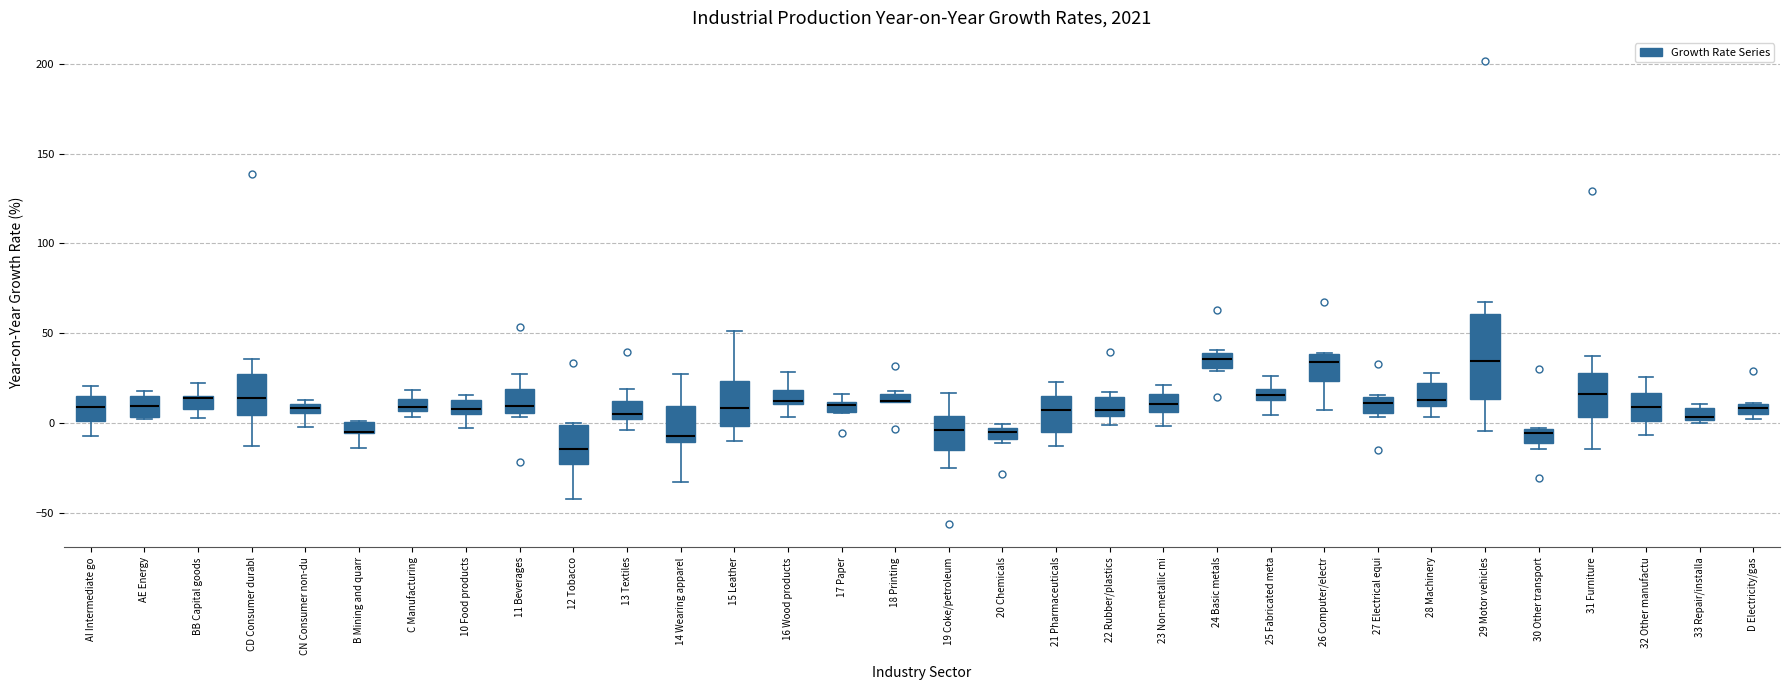

Where is the lower edge of the box for AE Energy on the y-axis? The values are not printed on the chart, so give them approximately, as read against the axis.

5